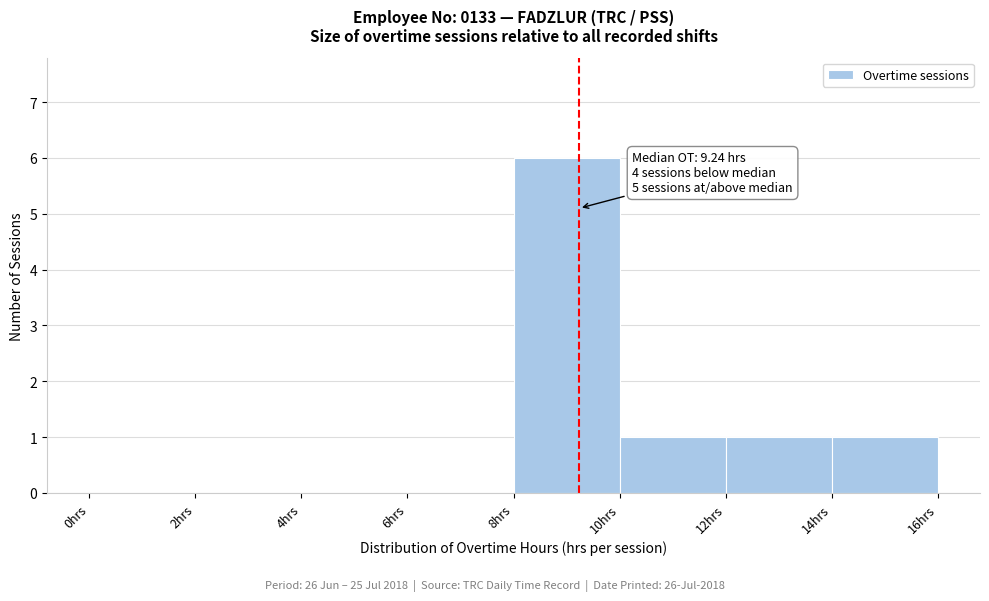

Over which range of the x-axis is the bar tallest?

8 to 10